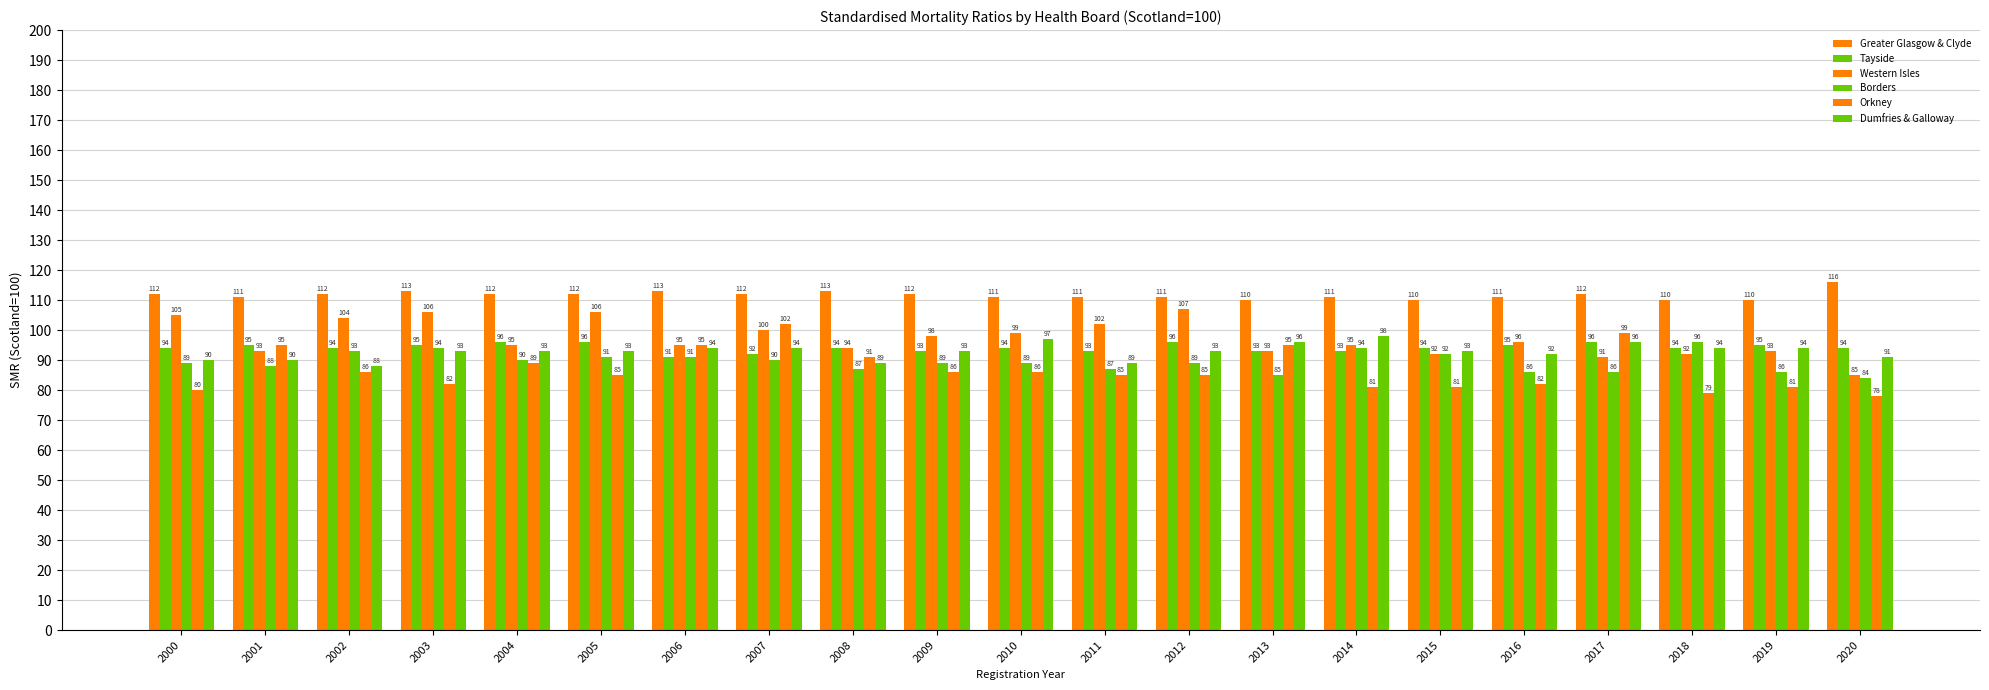

How many values in the Orkney series are below 85?

8